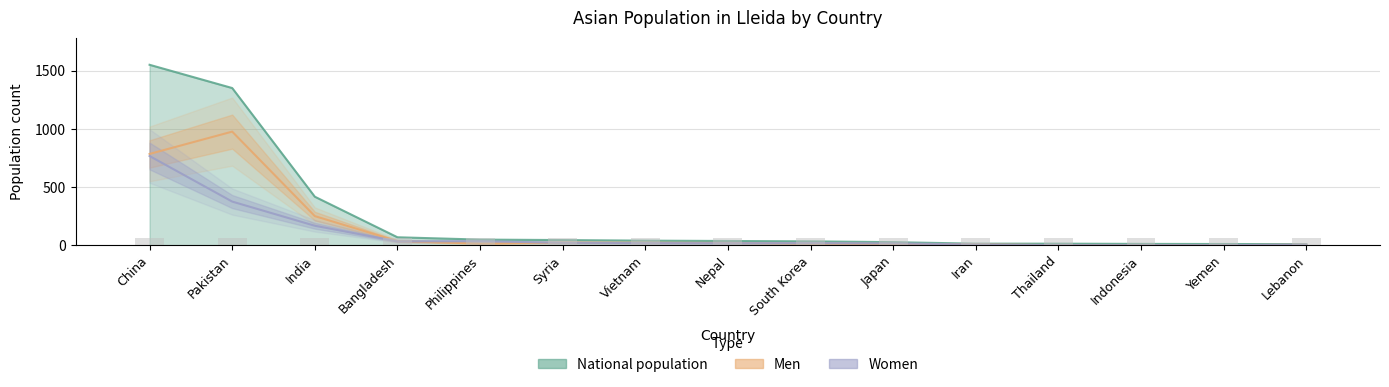

What is the greatest value displayed?

977